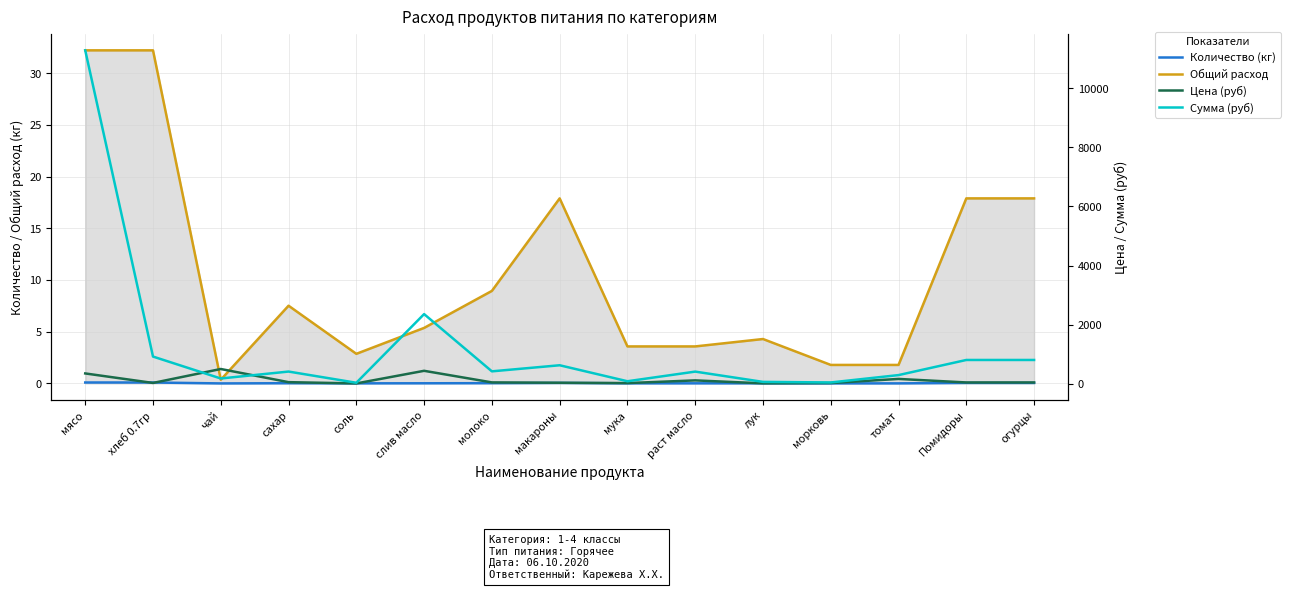

True or false: Сумма (руб) has a value of 4317.6 at мясо.

False